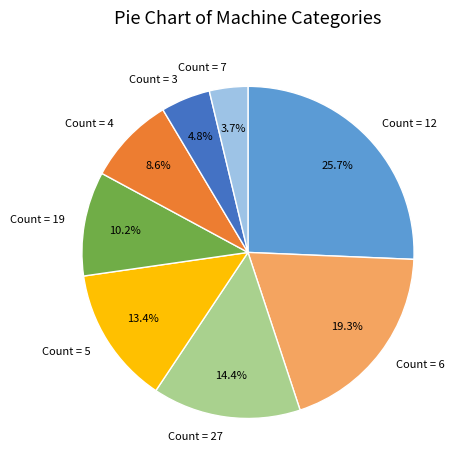

What is the ratio of the value at Count = 7 to the value at Count = 4?

0.4